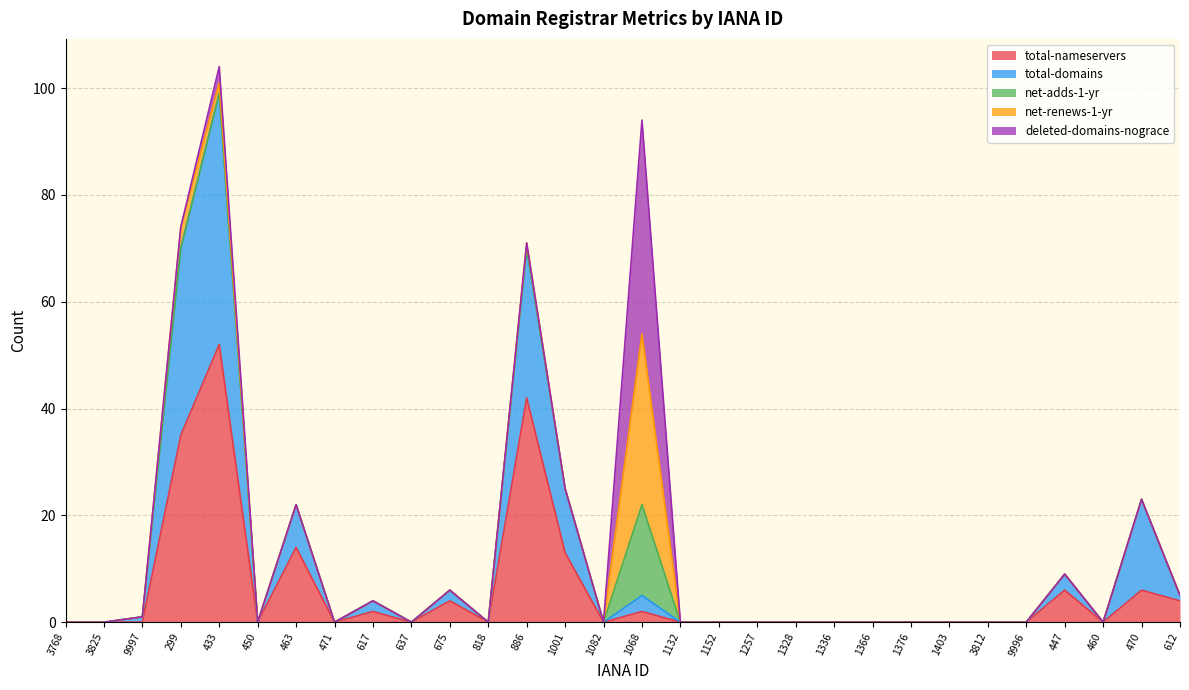

Where is the first local maximum for net-adds-1-yr?

1068